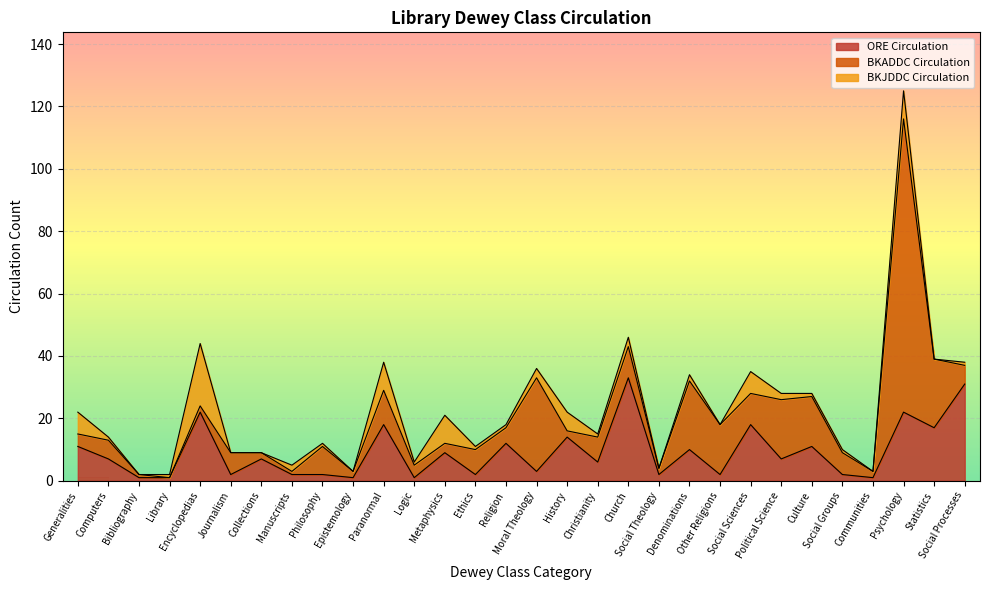

After their last crossing, which series has the higher values: BKADDC Circulation or BKJDDC Circulation?

BKADDC Circulation